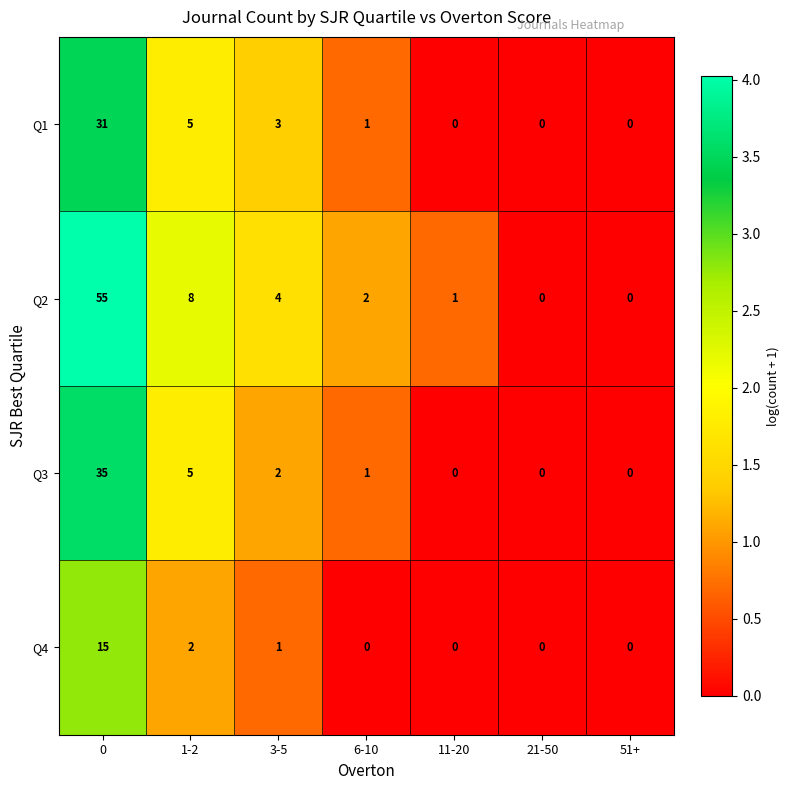

Reading right to left, list all the values displayed in this chart.

Q1: 51+=0	21-50=0	11-20=0	6-10=1	3-5=3	1-2=5	0=31
Q2: 51+=0	21-50=0	11-20=1	6-10=2	3-5=4	1-2=8	0=55
Q3: 51+=0	21-50=0	11-20=0	6-10=1	3-5=2	1-2=5	0=35
Q4: 51+=0	21-50=0	11-20=0	6-10=0	3-5=1	1-2=2	0=15